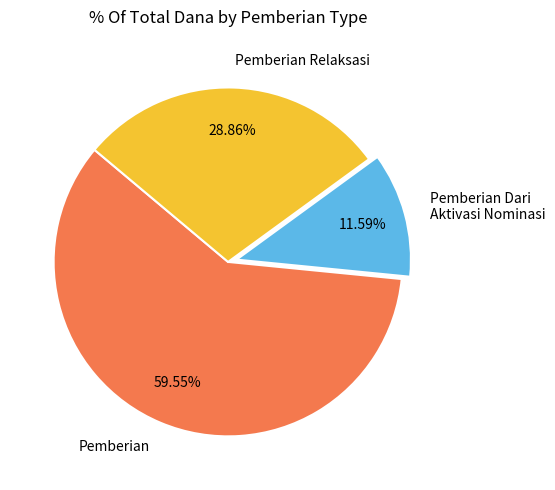

Do Pemberian and Pemberian Relaksasi together represent more than half of the pie?

Yes